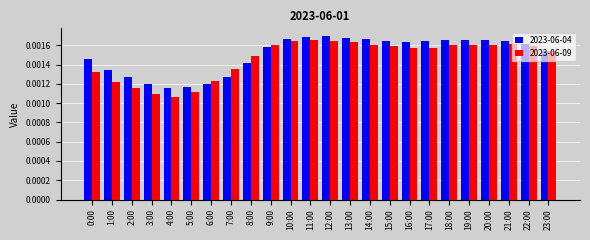

Count the 2023-06-04 values in the range 0 to 1.

24